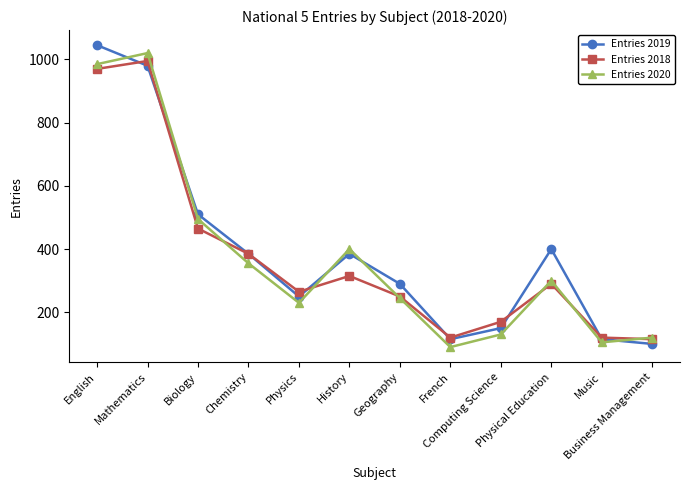

True or false: Entries 2018 has more than 2 points higher than both neighbors.

True